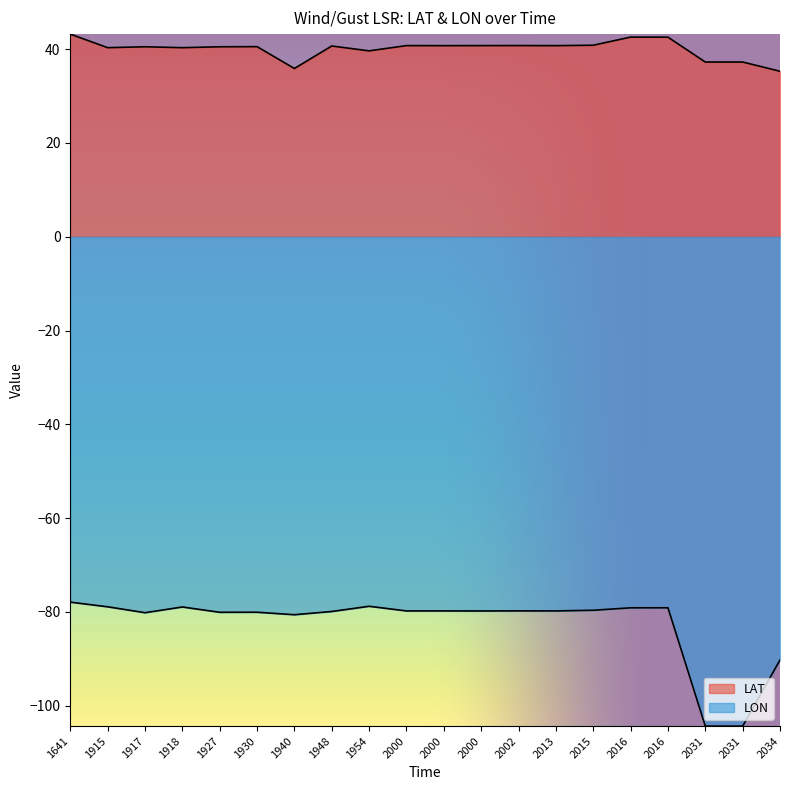

At which category is the sum across all series the highest?

1641